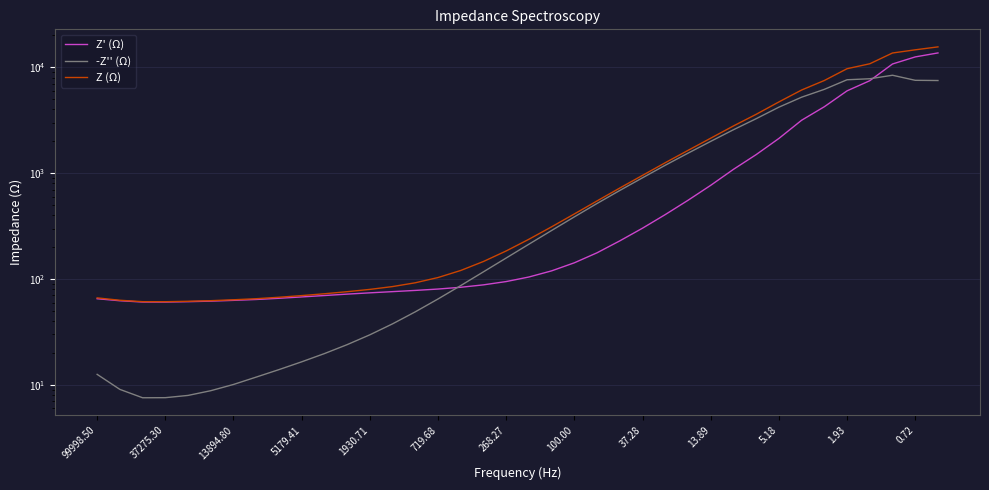

How many distinct data groups are displayed?

3